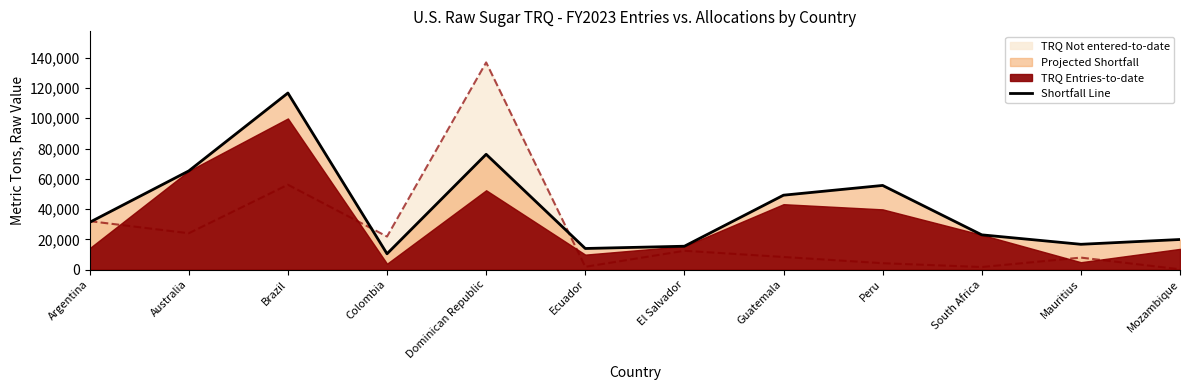

What is the minimum value shown in the chart?

10500